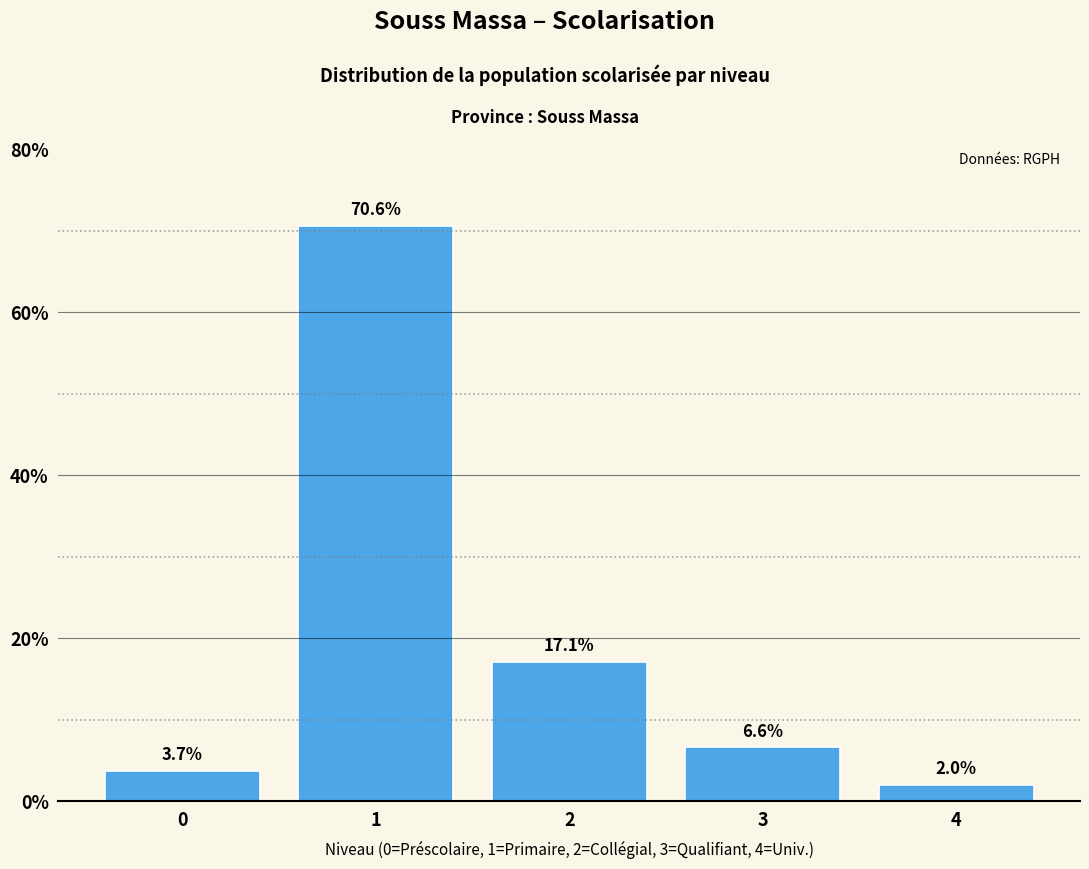

Reading left to right, what are all the values shown in this chart?

3.7	70.6	17.1	6.6	2.0